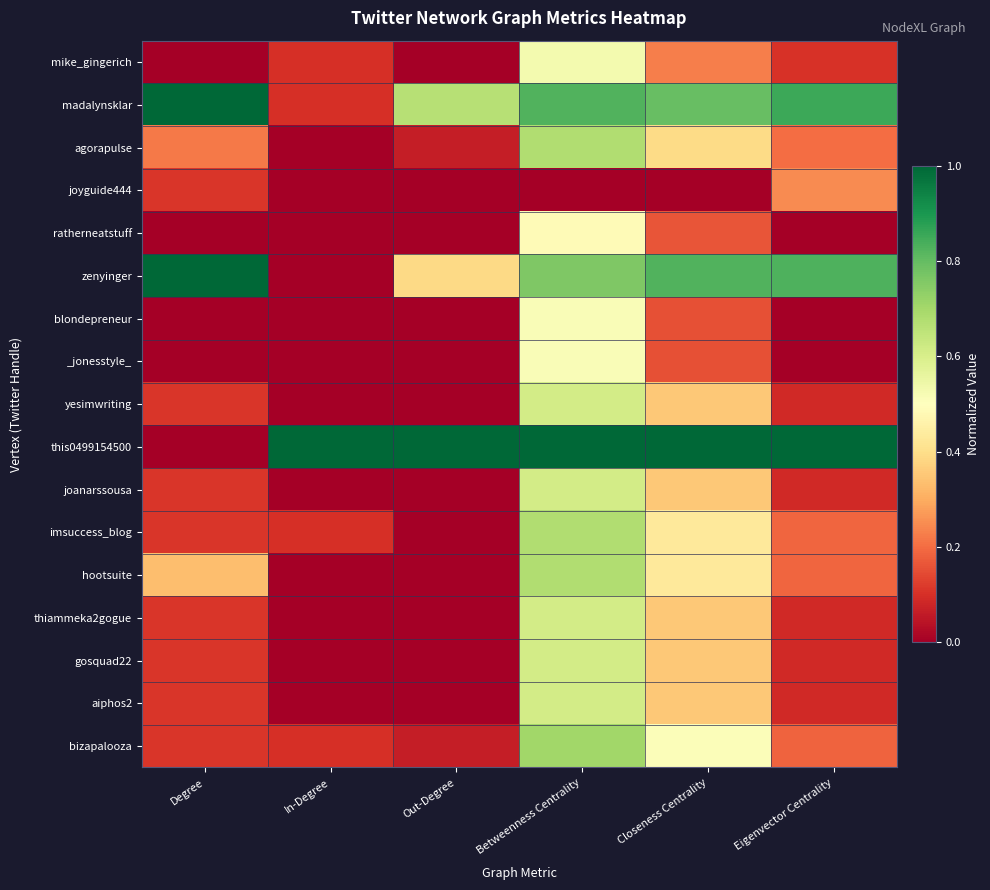

Reading left to right, what are all the values shown in this chart?

mike_gingerich: Degree=0.0	In-Degree=0.1	Out-Degree=0.0	Betweenness Centrality=0.5	Closeness Centrality=0.2	Eigenvector Centrality=0.1
madalynsklar: Degree=1.0	In-Degree=0.1	Out-Degree=0.7	Betweenness Centrality=0.8	Closeness Centrality=0.8	Eigenvector Centrality=0.9
agorapulse: Degree=0.2	In-Degree=0.0	Out-Degree=0.1	Betweenness Centrality=0.7	Closeness Centrality=0.4	Eigenvector Centrality=0.2
joyguide444: Degree=0.1	In-Degree=0.0	Out-Degree=0.0	Betweenness Centrality=0.0	Closeness Centrality=0.0	Eigenvector Centrality=0.2
ratherneatstuff: Degree=0.0	In-Degree=0.0	Out-Degree=0.0	Betweenness Centrality=0.5	Closeness Centrality=0.2	Eigenvector Centrality=0.0
zenyinger: Degree=1.0	In-Degree=0.0	Out-Degree=0.4	Betweenness Centrality=0.8	Closeness Centrality=0.8	Eigenvector Centrality=0.8
blondepreneur: Degree=0.0	In-Degree=0.0	Out-Degree=0.0	Betweenness Centrality=0.5	Closeness Centrality=0.2	Eigenvector Centrality=0.0
_jonesstyle_: Degree=0.0	In-Degree=0.0	Out-Degree=0.0	Betweenness Centrality=0.5	Closeness Centrality=0.2	Eigenvector Centrality=0.0
yesimwriting: Degree=0.1	In-Degree=0.0	Out-Degree=0.0	Betweenness Centrality=0.6	Closeness Centrality=0.4	Eigenvector Centrality=0.1
this0499154500: Degree=0.0	In-Degree=1.0	Out-Degree=1.0	Betweenness Centrality=1.0	Closeness Centrality=1.0	Eigenvector Centrality=1.0
joanarssousa: Degree=0.1	In-Degree=0.0	Out-Degree=0.0	Betweenness Centrality=0.6	Closeness Centrality=0.4	Eigenvector Centrality=0.1
imsuccess_blog: Degree=0.1	In-Degree=0.1	Out-Degree=0.0	Betweenness Centrality=0.7	Closeness Centrality=0.4	Eigenvector Centrality=0.2
hootsuite: Degree=0.3	In-Degree=0.0	Out-Degree=0.0	Betweenness Centrality=0.7	Closeness Centrality=0.4	Eigenvector Centrality=0.2
thiammeka2gogue: Degree=0.1	In-Degree=0.0	Out-Degree=0.0	Betweenness Centrality=0.6	Closeness Centrality=0.4	Eigenvector Centrality=0.1
gosquad22: Degree=0.1	In-Degree=0.0	Out-Degree=0.0	Betweenness Centrality=0.6	Closeness Centrality=0.4	Eigenvector Centrality=0.1
aiphos2: Degree=0.1	In-Degree=0.0	Out-Degree=0.0	Betweenness Centrality=0.6	Closeness Centrality=0.4	Eigenvector Centrality=0.1
bizapalooza: Degree=0.1	In-Degree=0.1	Out-Degree=0.1	Betweenness Centrality=0.7	Closeness Centrality=0.5	Eigenvector Centrality=0.2